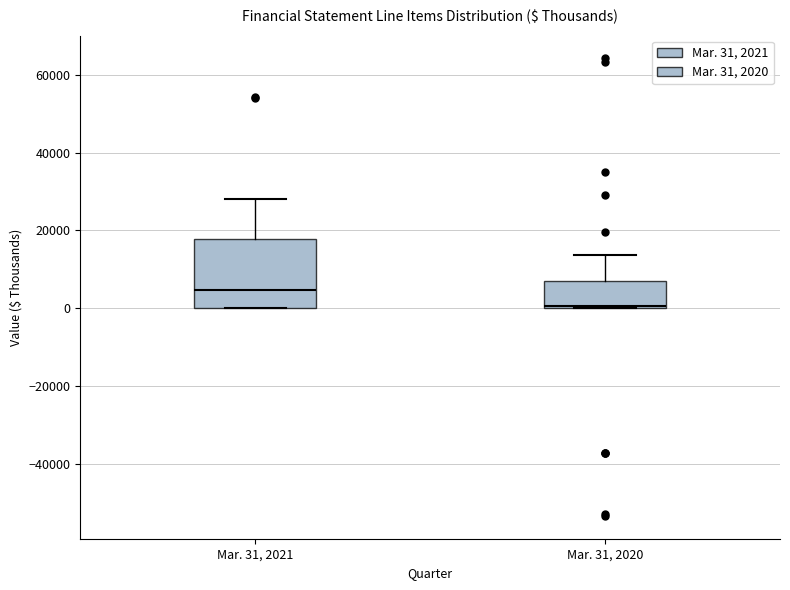

Reading left to right, read every box against the y-axis: the position of its median line, the range the box covers, and the ends of its whiskers. The values are not printed on the chart, so give them approximately, as read against the axis.

Mar. 31, 2021: median 4000, box 0 to 18000, whiskers 0 to 28000
Mar. 31, 2020: median 0, box 0 to 6000, whiskers 0 to 14000